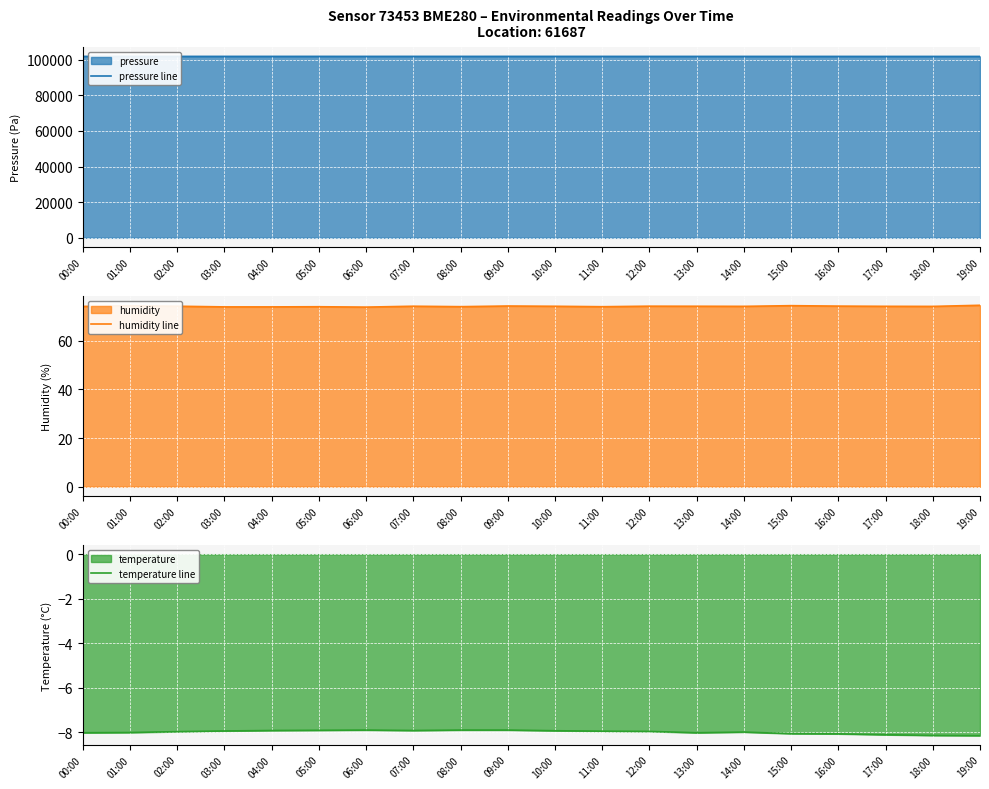

What is the difference between the highest and lowest values at 19:00?

101740.3